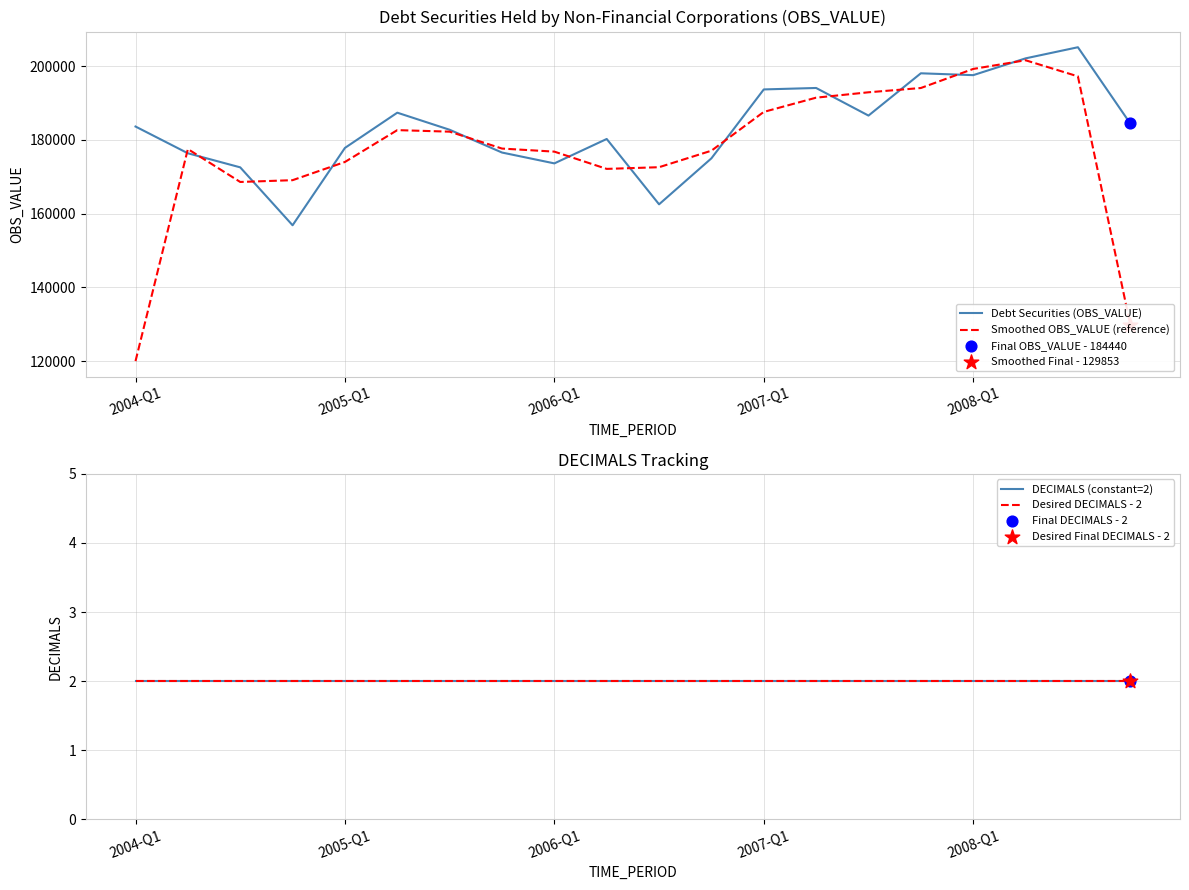

At which category is the sum across all series the highest?

17